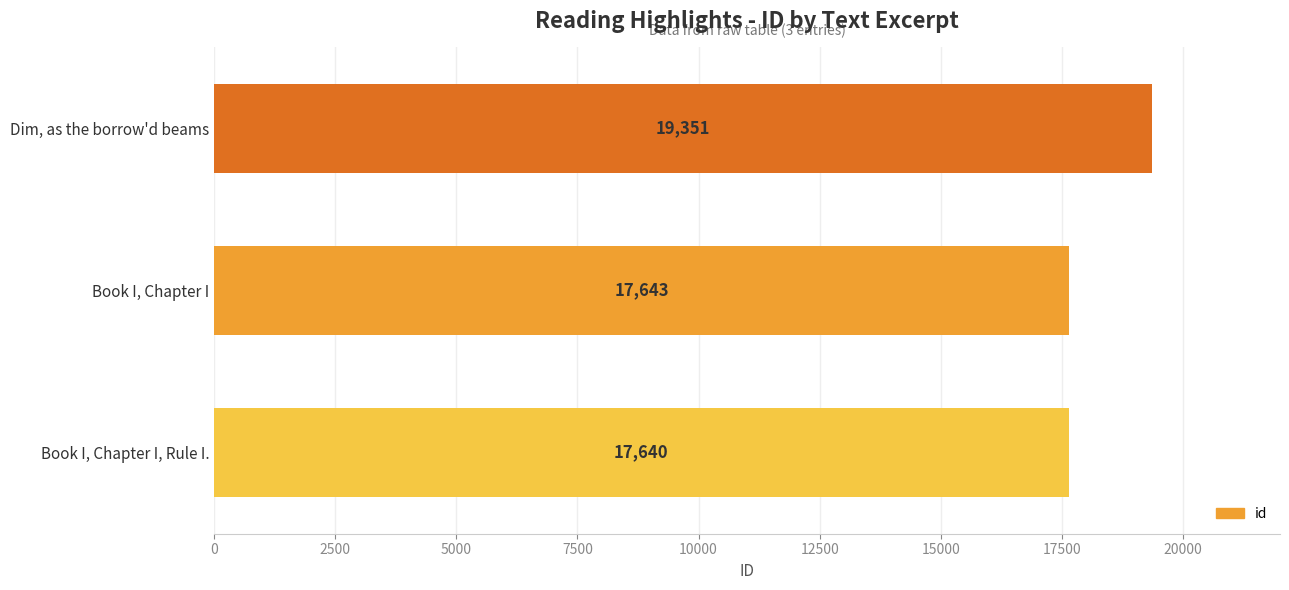

List the labels in order of value, largest first.

Dim, as the borrow'd beams, Book I, Chapter I, Book I, Chapter I, Rule I.